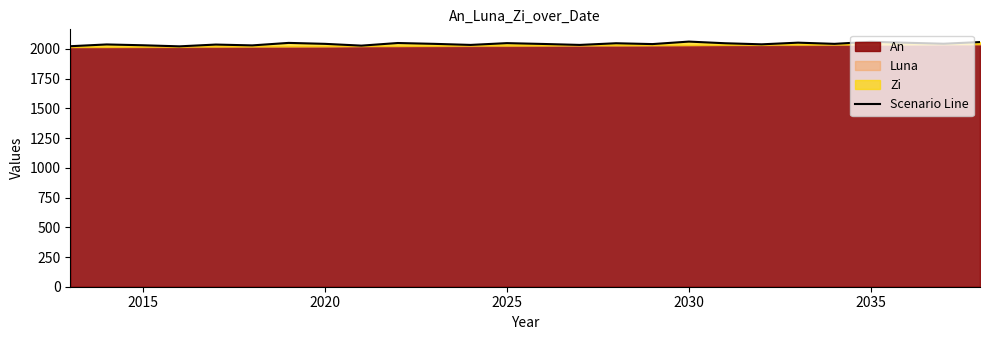

How many points are higher than both their immediate neighbors (excluding endpoints)?

9